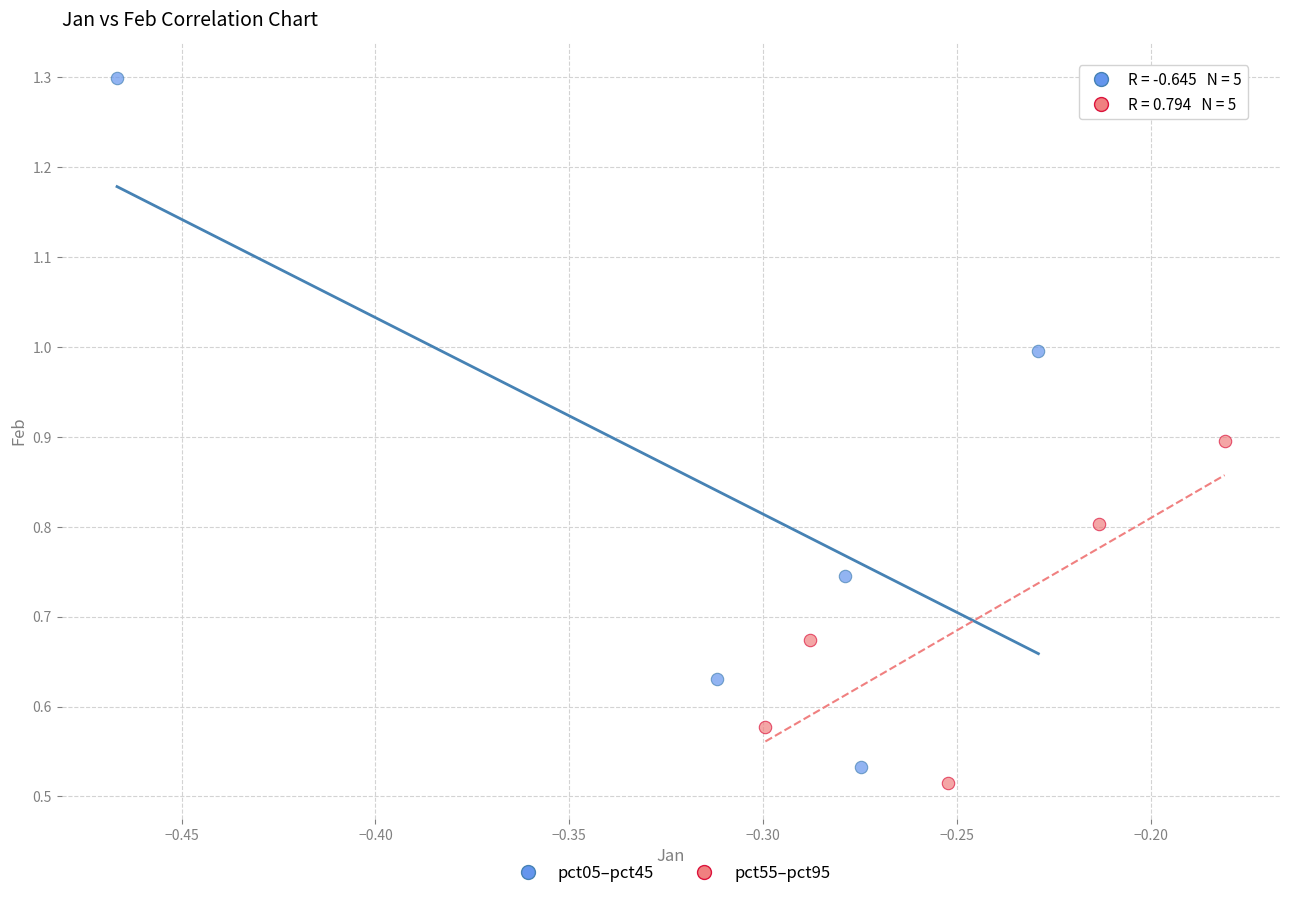

Which series has the widest spread of Y values?

pct05–pct45